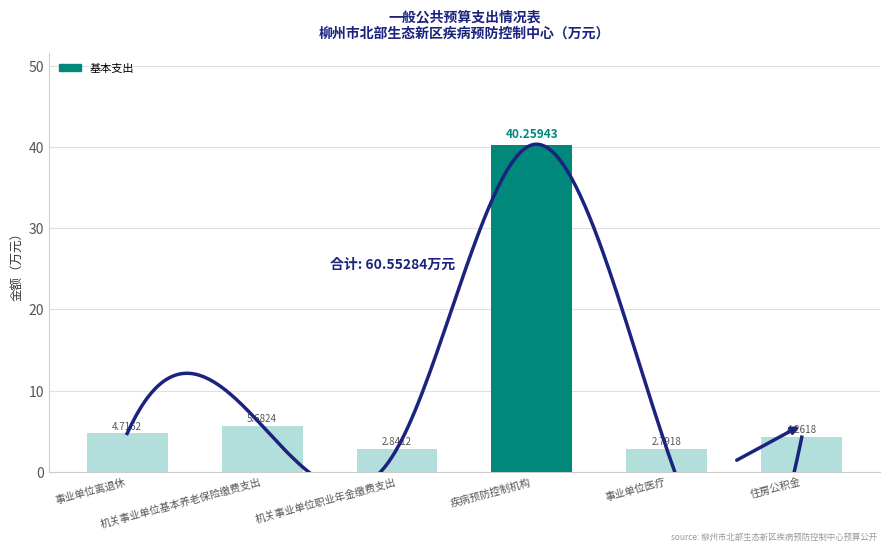

Which category has the lowest value across all series?

事业单位医疗